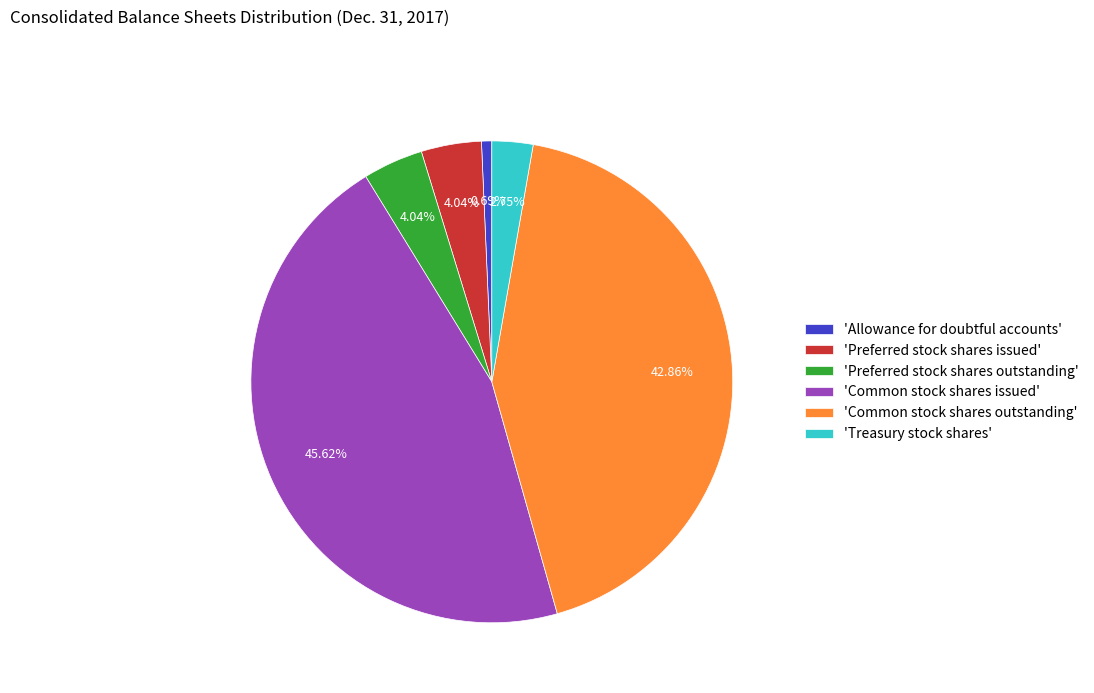

Is there a majority slice in this chart?

No